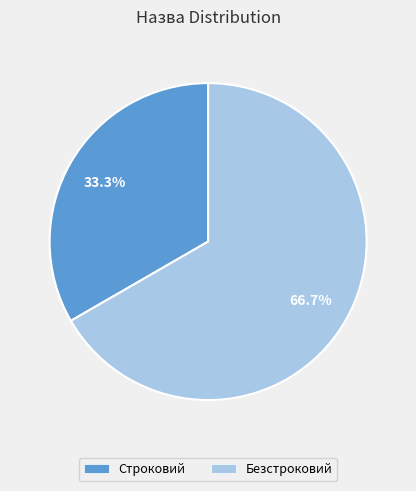

To the nearest percent, what is the difference between the Безстроковий and Строковий slice percentages?

33%